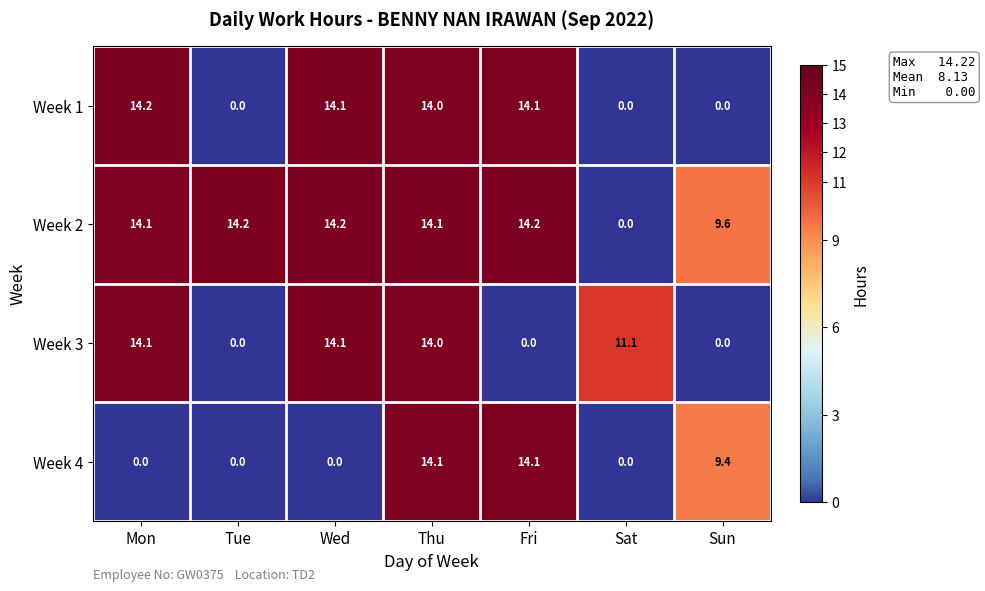

Reading left to right, extract all data points from this chart.

Week 1: 14.2	0.0	14.1	14.0	14.1	0.0	0.0
Week 2: 14.1	14.2	14.2	14.1	14.2	0.0	9.6
Week 3: 14.1	0.0	14.1	14.0	0.0	11.1	0.0
Week 4: 0.0	0.0	0.0	14.1	14.1	0.0	9.4